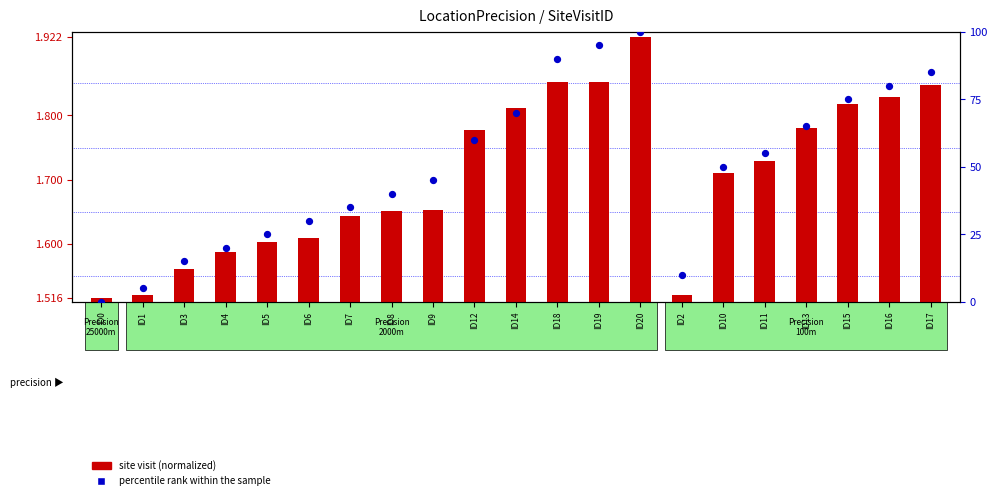

Which series contains the lowest Y value?

percentile rank within the sample